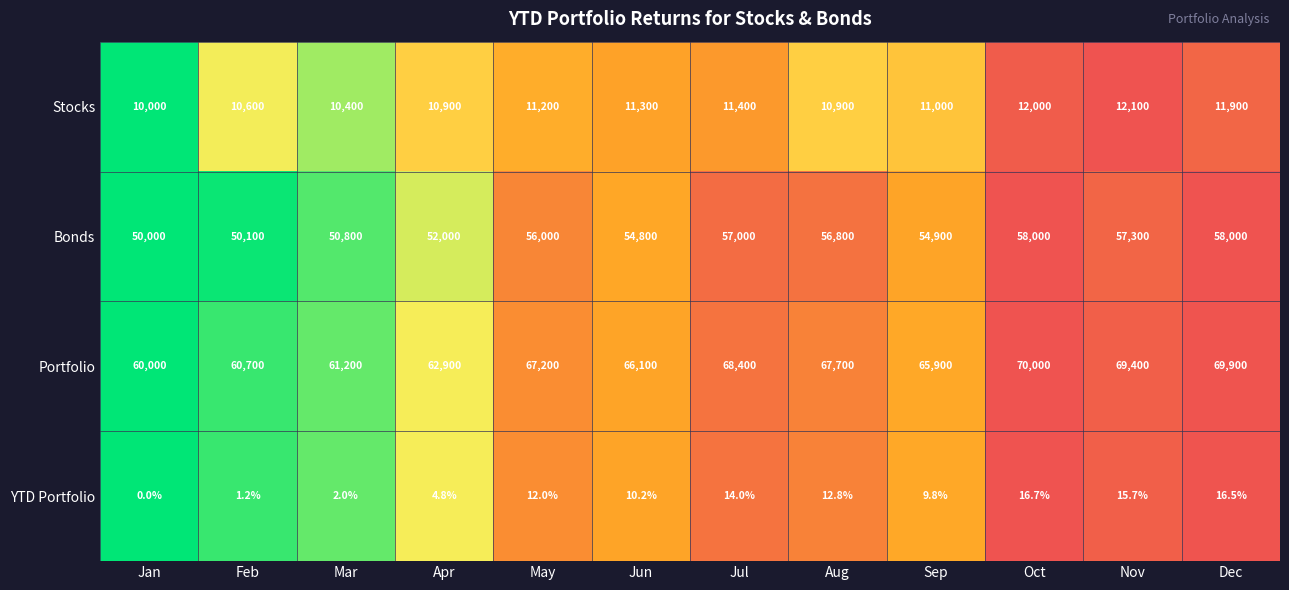

What is the spread (max minus min) of values at Oct?

69983.3